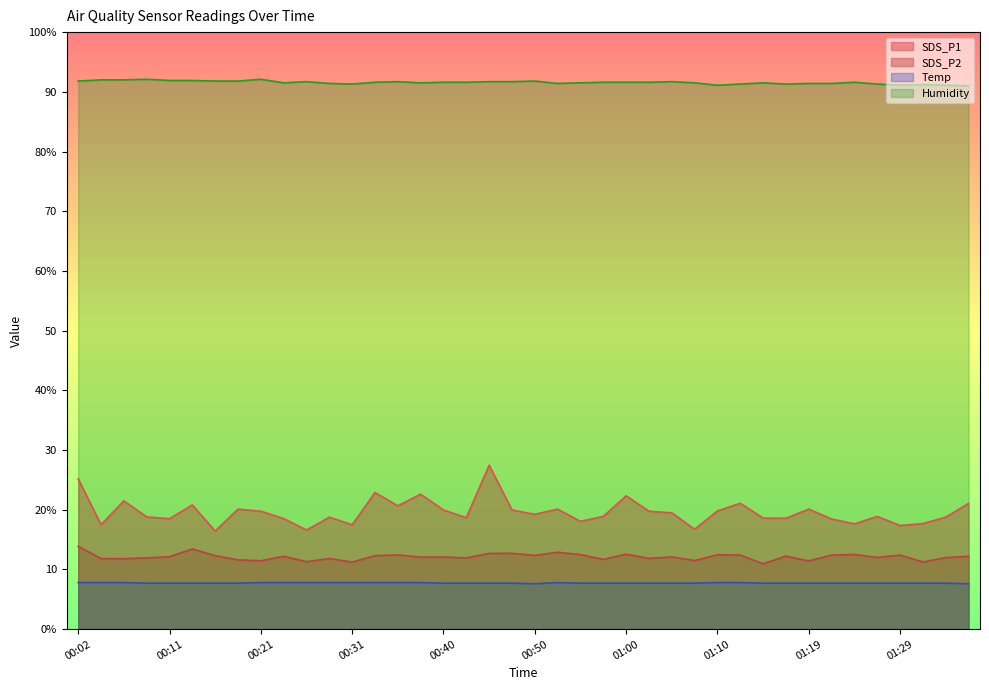

What is the value of the Temp point at the 37th from the left?

7.7